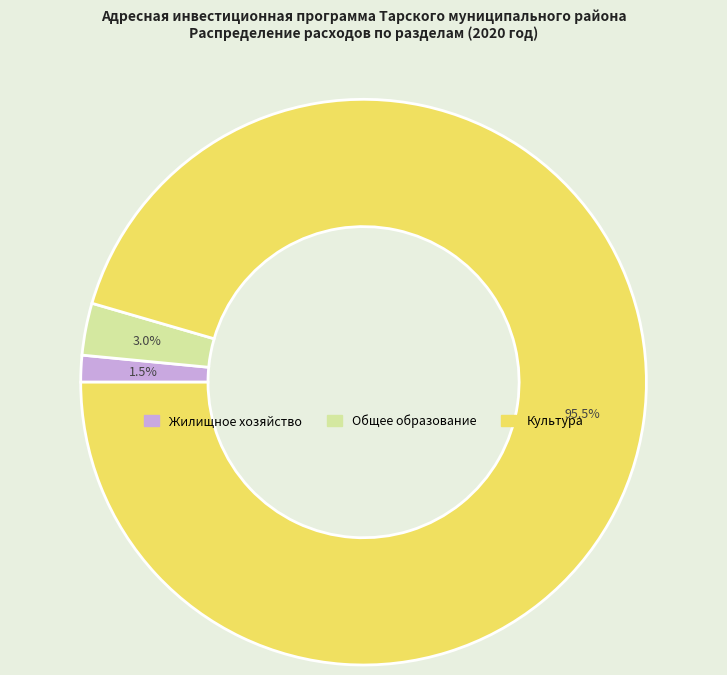

How many slices are in this pie chart?

3